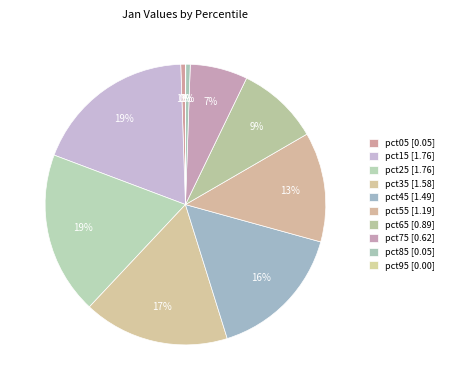

Rank the categories by value from lowest to highest.

pct95, pct85, pct05, pct75, pct65, pct55, pct45, pct35, pct15, pct25